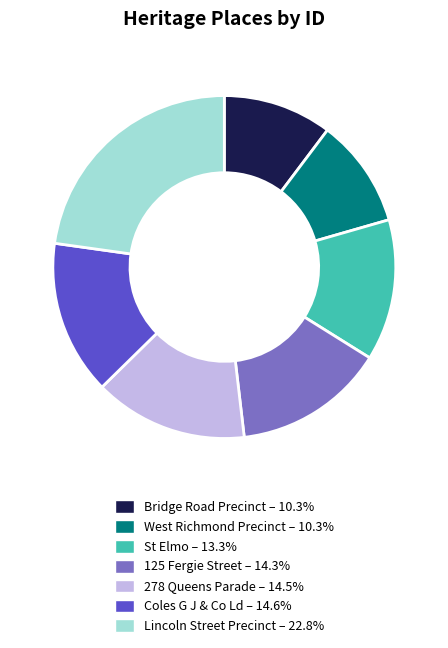

Does any single category account for the majority?

No